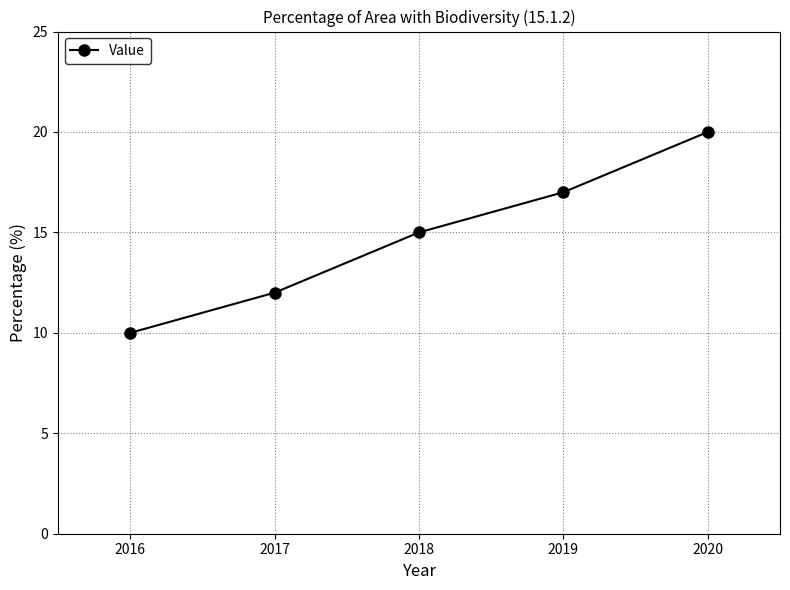

True or false: the data shows 17 at 2019.

True